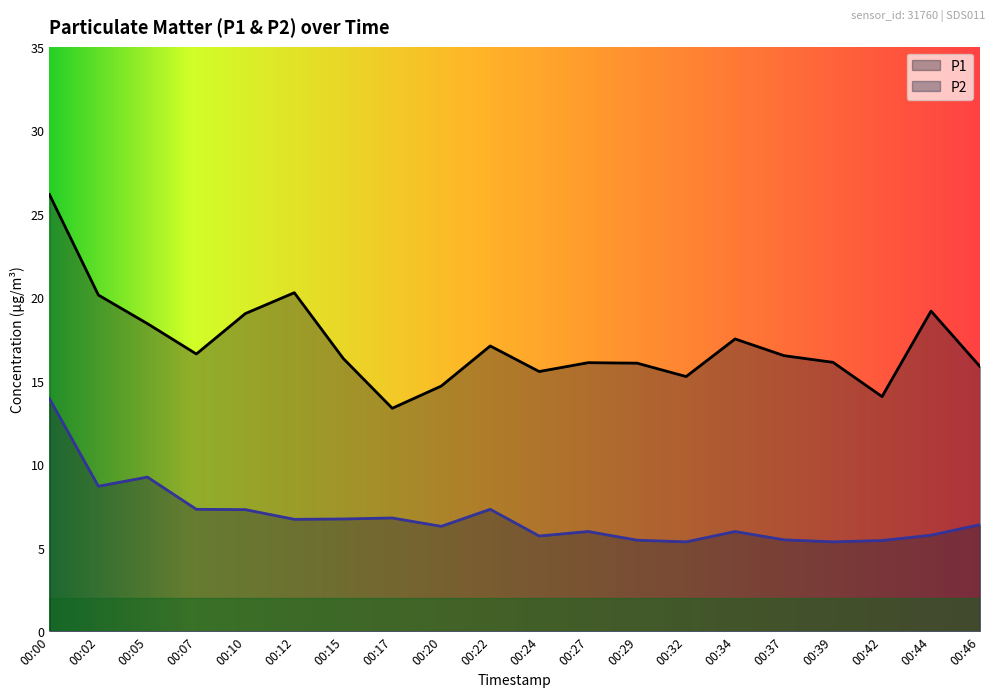

Which series has the widest spread of values?

P1